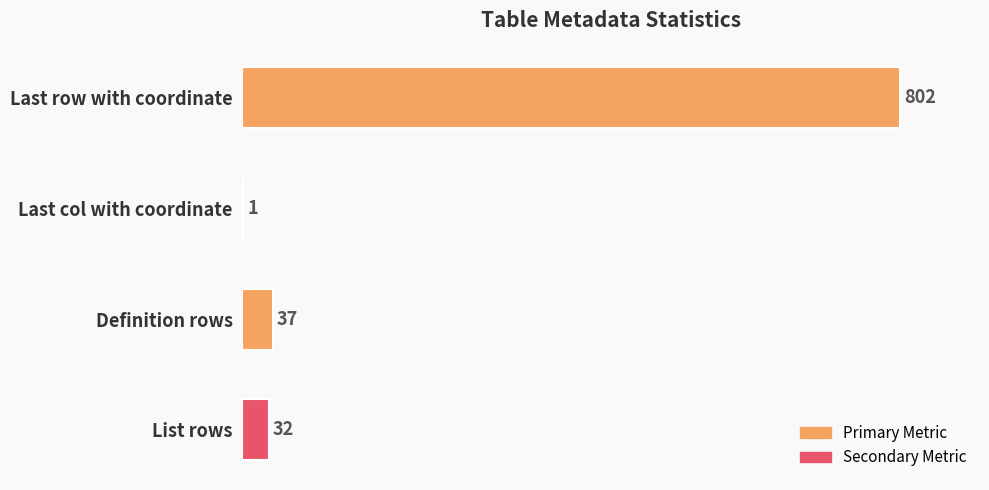

Which has a higher value, Last col with coordinate or Last row with coordinate?

Last row with coordinate